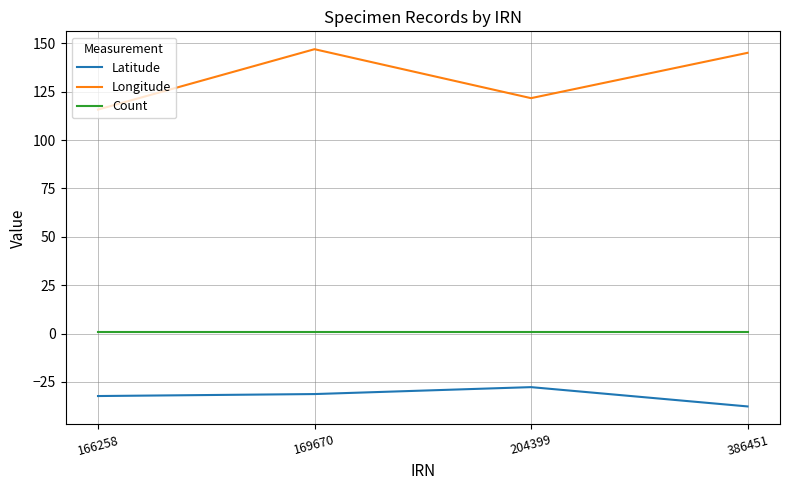

The Longitude series shows 191.2 at 386451. True or false?

False